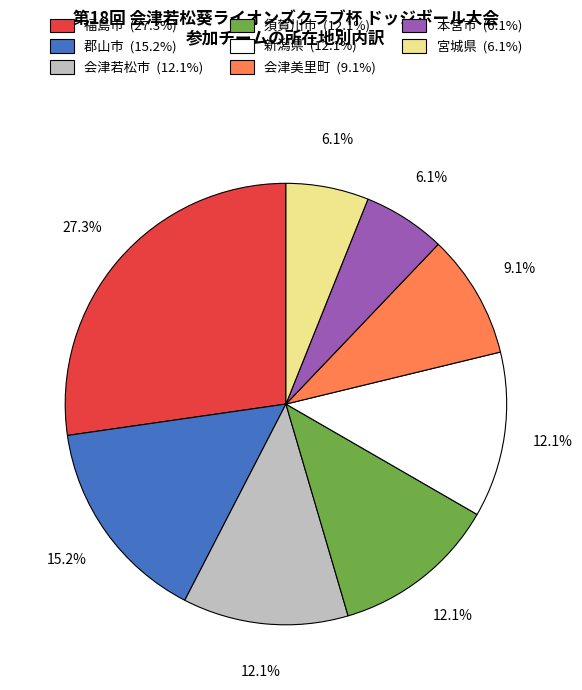

What percentage is the 宮城県 slice, to the nearest percent?

6%